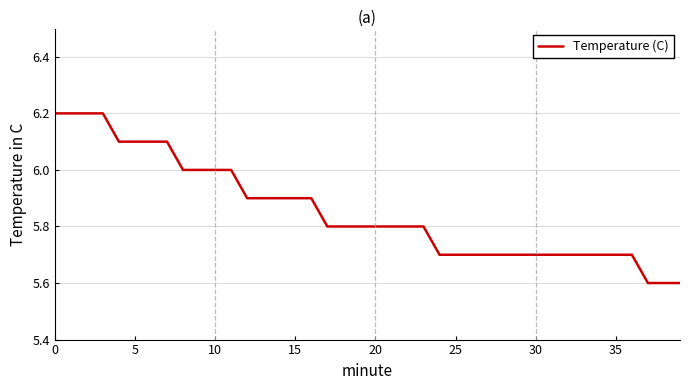

What is the difference between the maximum and minimum values?

0.6